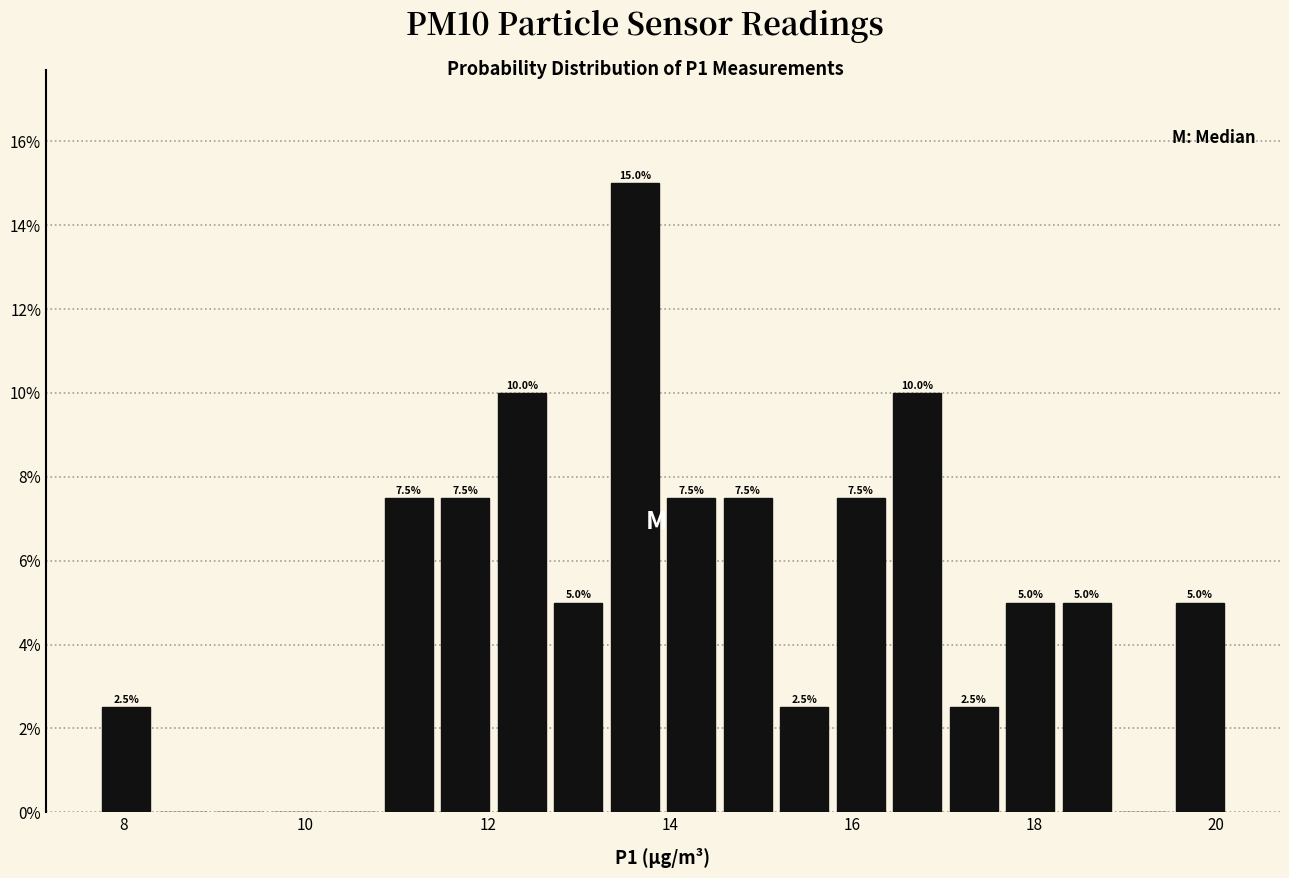

Read against the x-axis, roughly where is the centre of the tallest bar?

13.6